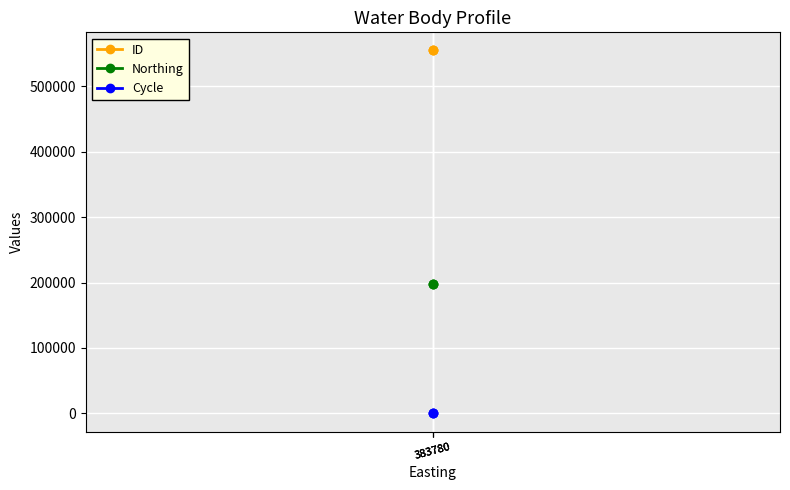

What is the difference between the highest and lowest values at 383780?

554491